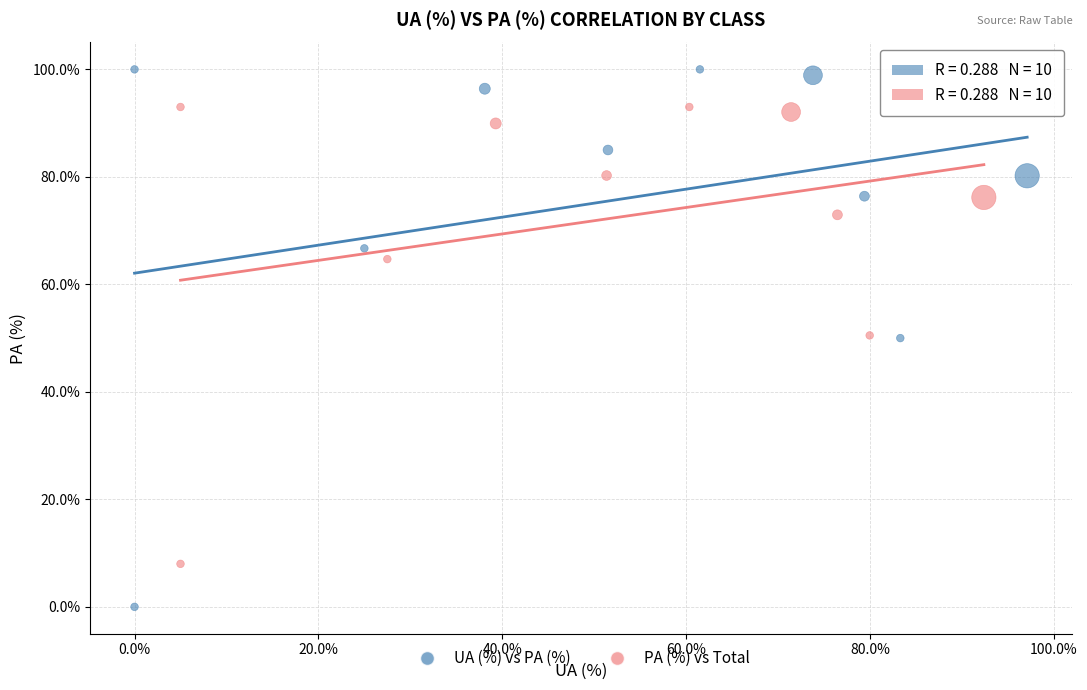

Which series reaches the minimum Y coordinate?

UA (%) vs PA (%)